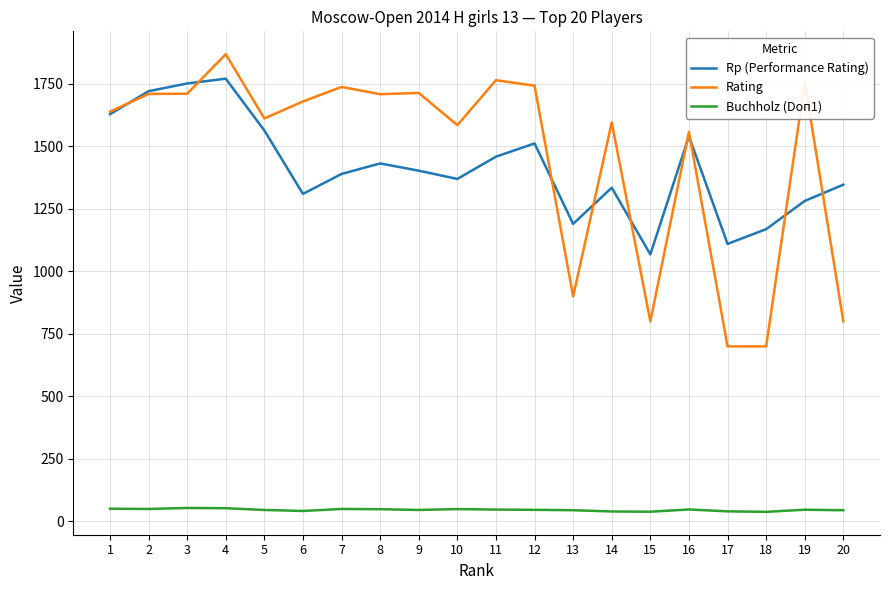

The value of Rp (Performance Rating) at 19 is 1282.0. True or false?

True